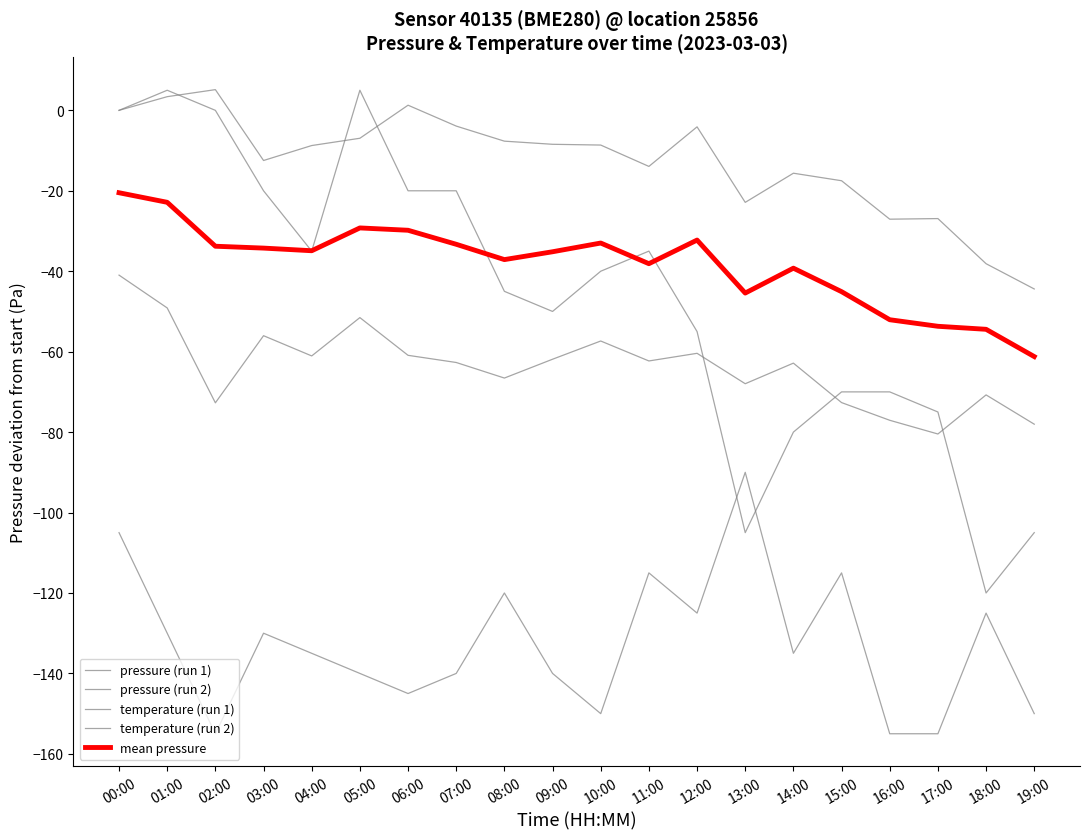

At which category is the sum across all series the highest?

00:00